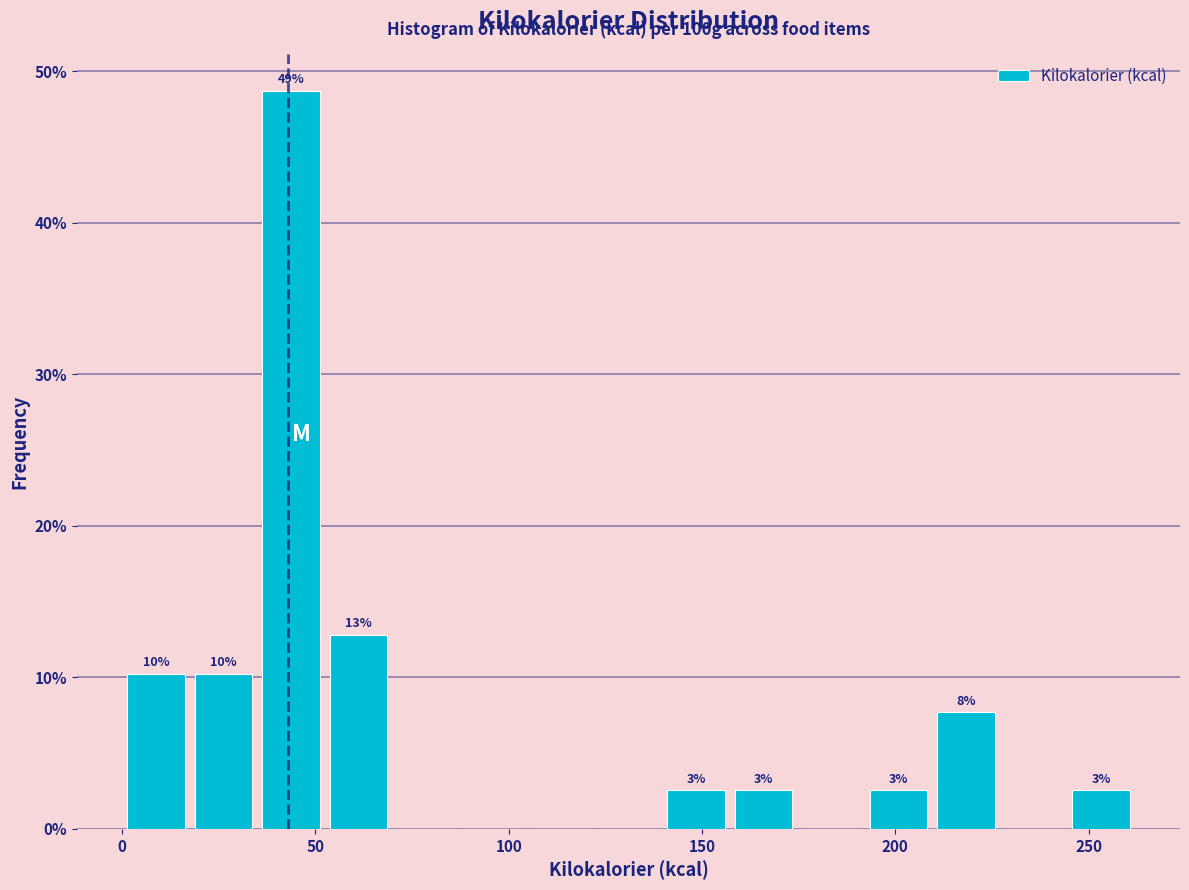

Read against the x-axis, roughly where is the centre of the tallest bar?

45